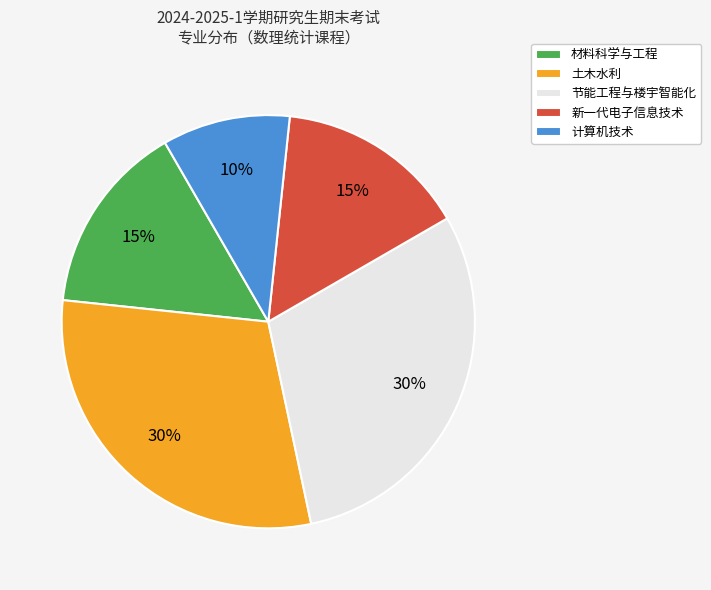

Which has a higher value, 新一代电子信息技术 or 计算机技术?

新一代电子信息技术